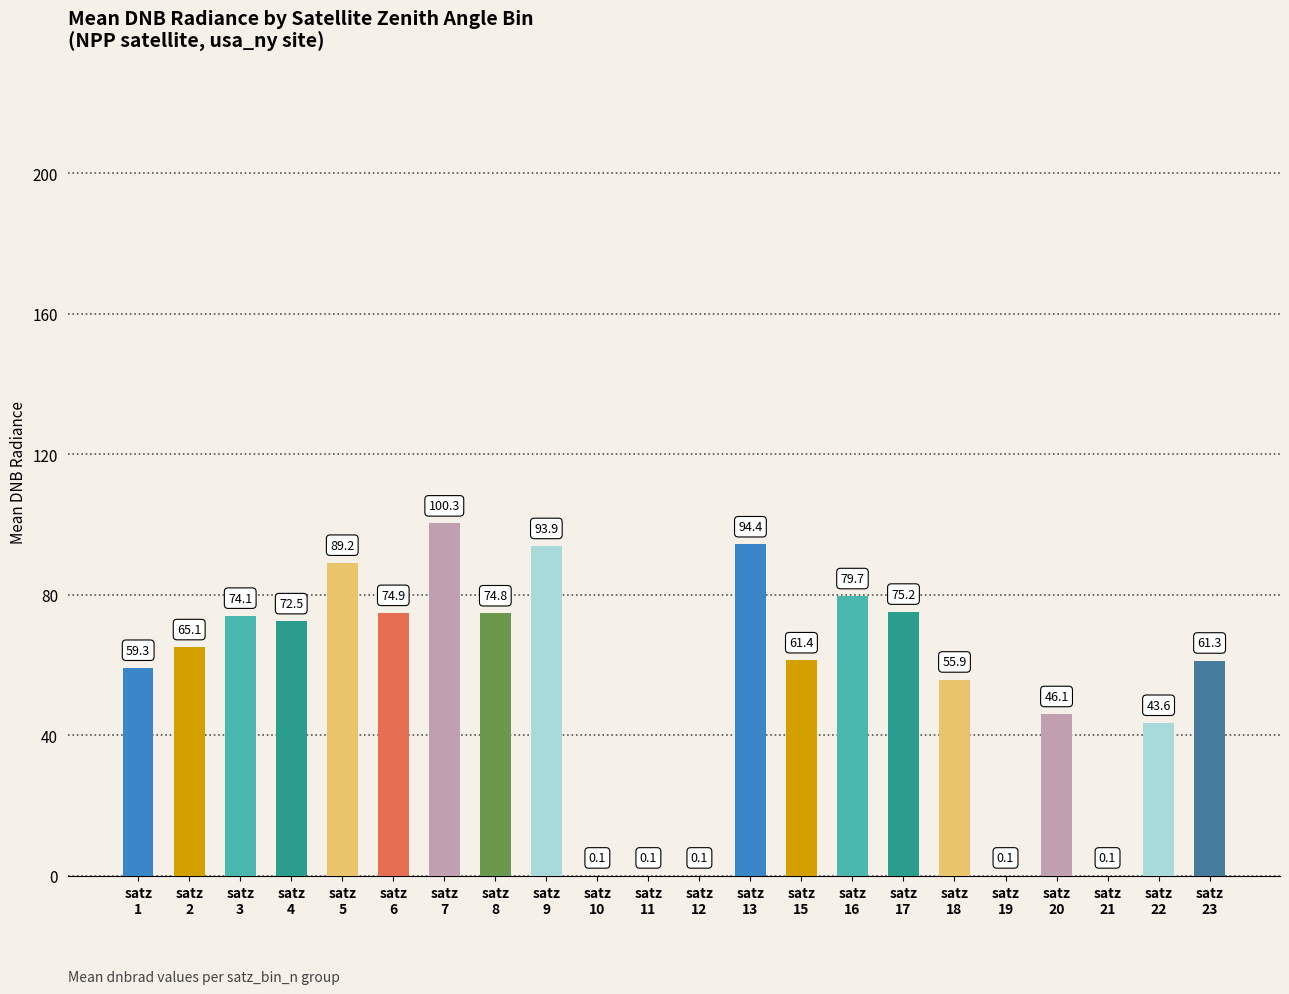

Reading left to right, extract all data points from this chart.

59.3	65.1	74.1	72.5	89.2	74.9	100.3	74.8	93.9	0.1	0.1	0.1	94.4	61.4	79.7	75.2	55.9	0.1	46.1	0.1	43.6	61.3